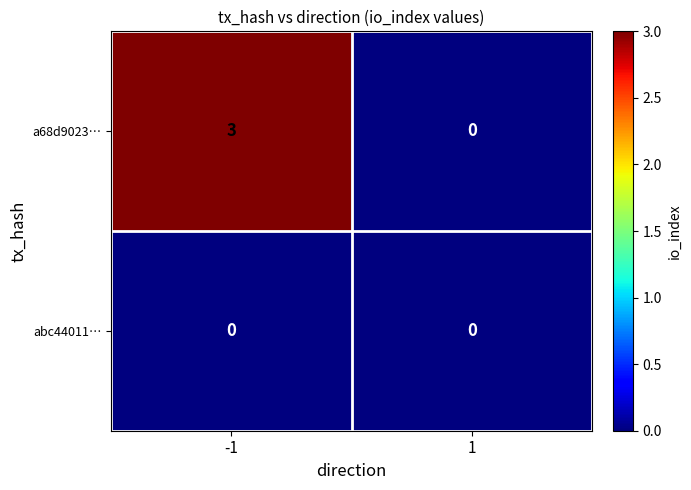

What is the difference between the a68d9023… values at 1 and -1?

3